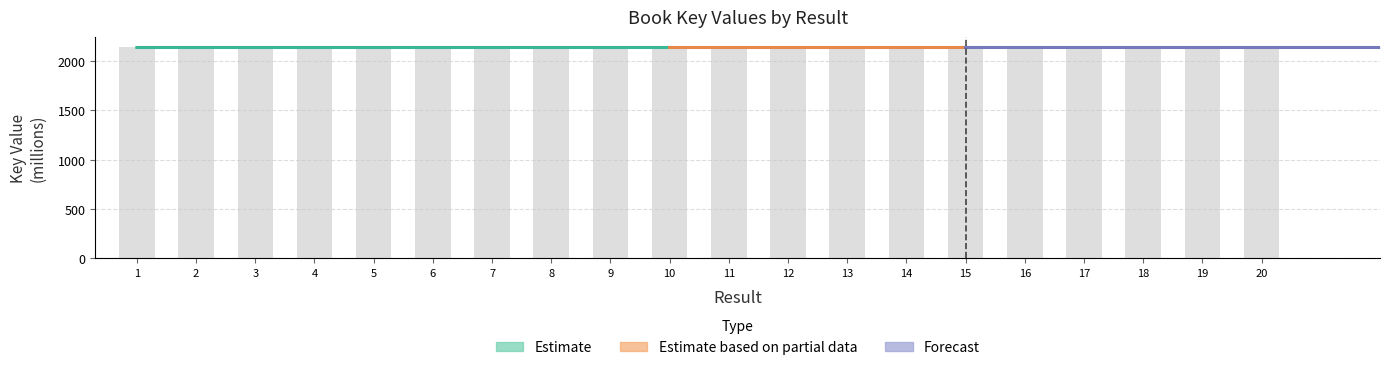

What is the approximate value at 6?

2137.7